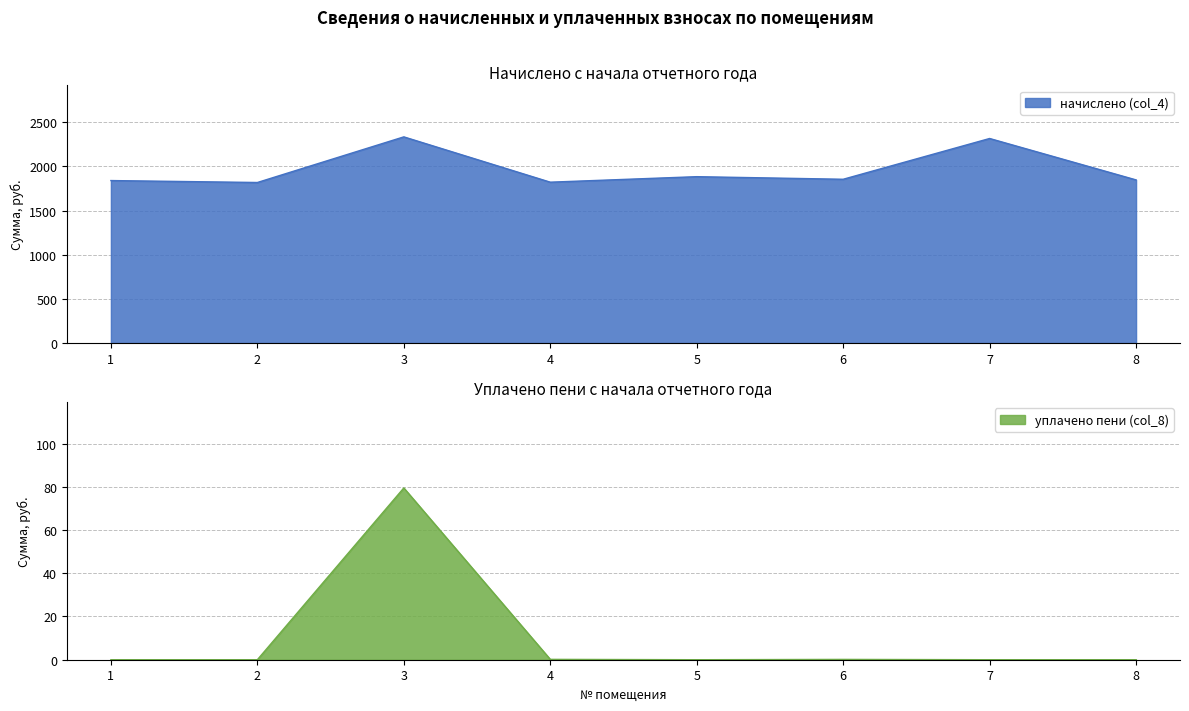

What is the average value of the уплачено пени (col_8) series?

10.0